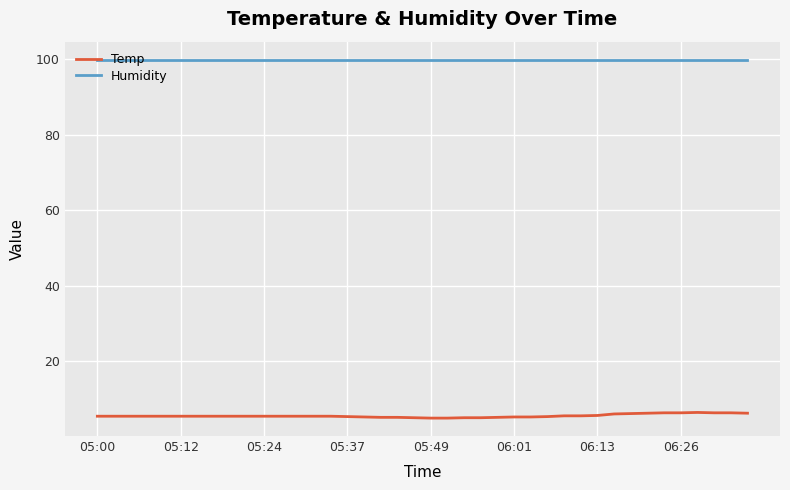

True or false: Humidity and Temp intersect in this chart.

False